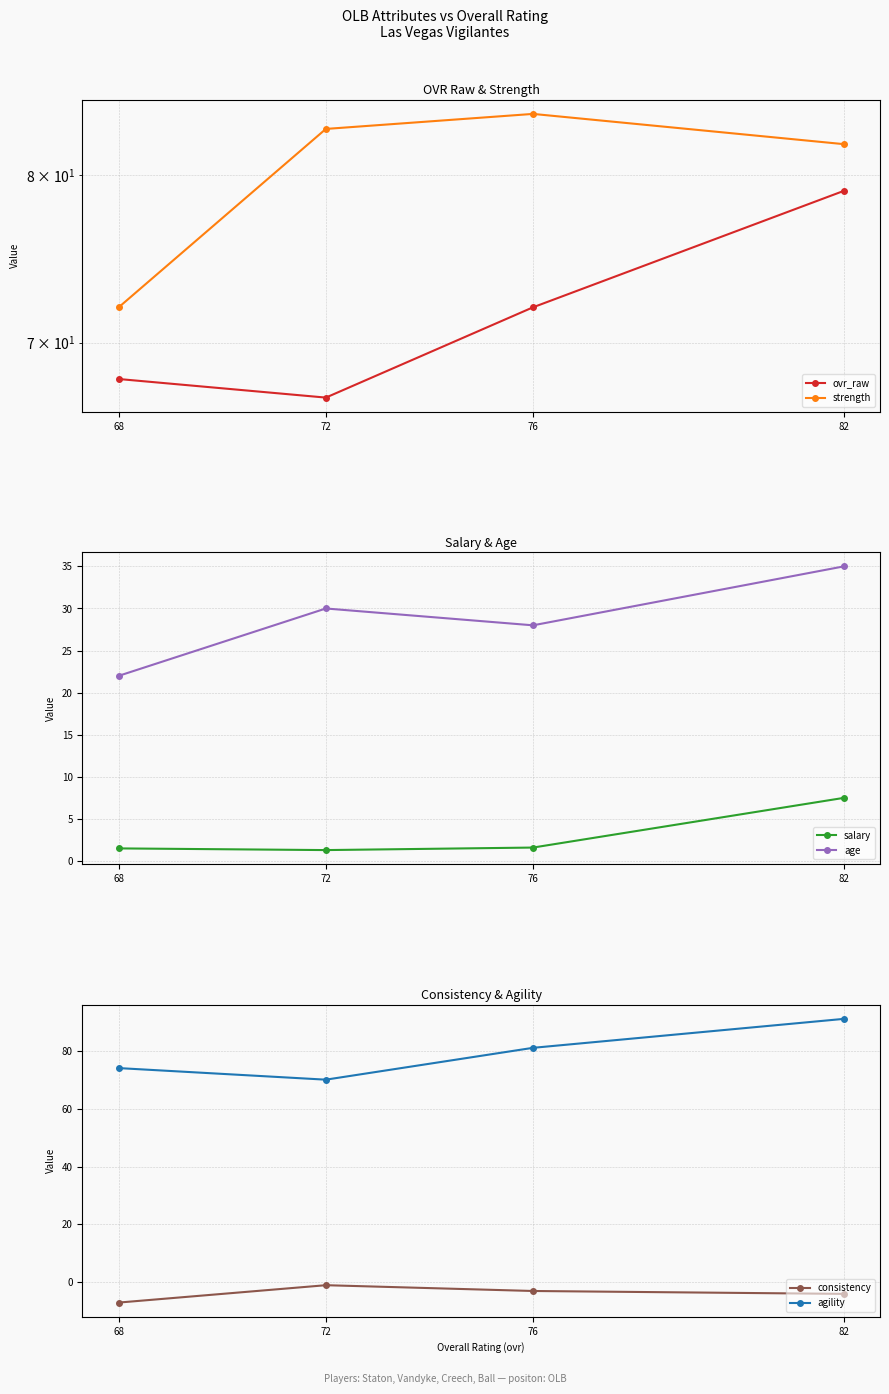

Reading left to right, what are all the values shown in this chart?

ovr_raw: 79.0	72.0	67.0	68.0
strength: 82.0	84.0	83.0	72.0
salary: 7.5	1.6	1.3	1.5
age: 35.0	28.0	30.0	22.0
consistency: -4.0	-3.0	-1.0	-7.0
agility: 91.0	81.0	70.0	74.0